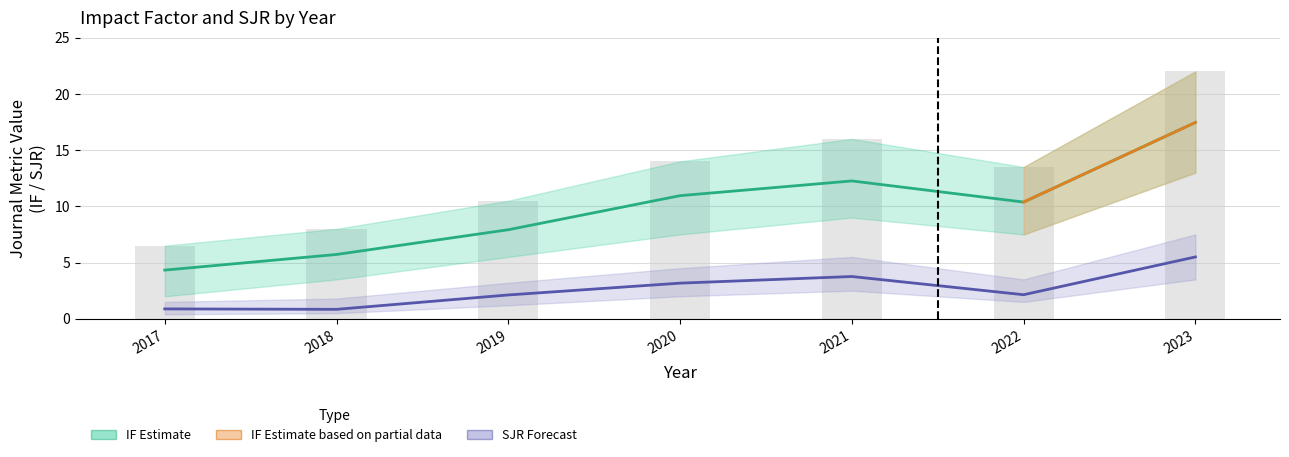

Read the SJR value at 2021.

3.8